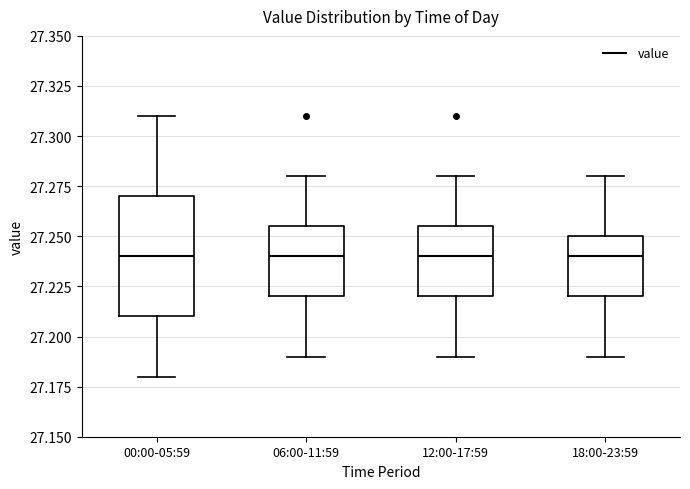

Where does the median line of the box for 06:00-11:59 sit on the y-axis? The values are not printed on the chart, so give them approximately, as read against the axis.

27.240